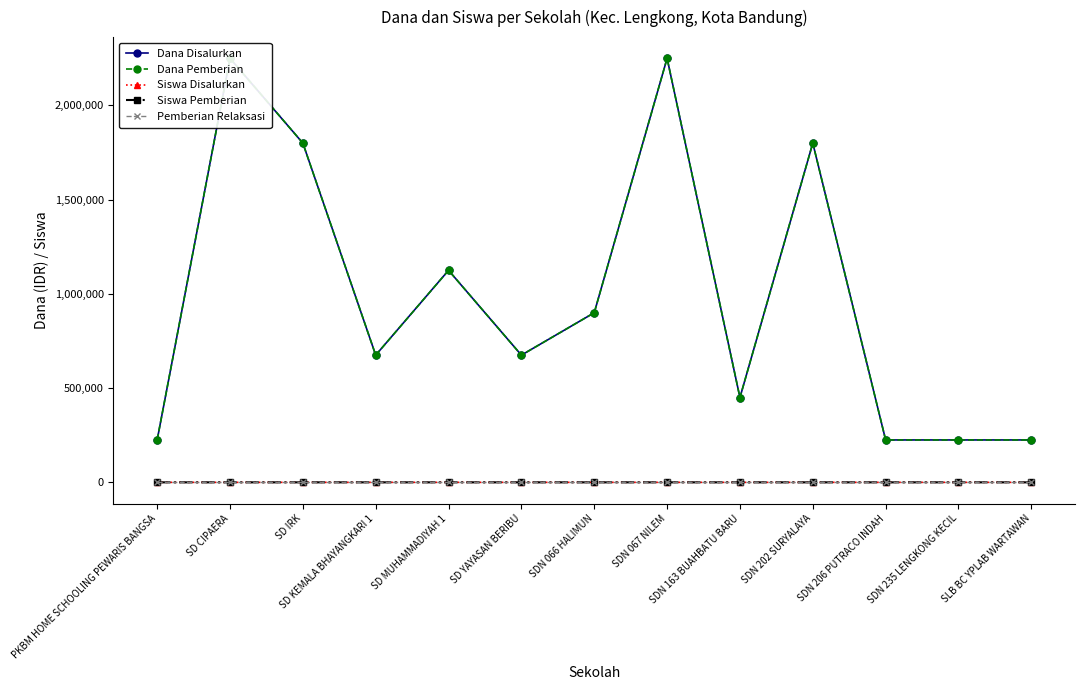

True or false: Siswa Disalurkan has more than 2 points higher than both neighbors.

True